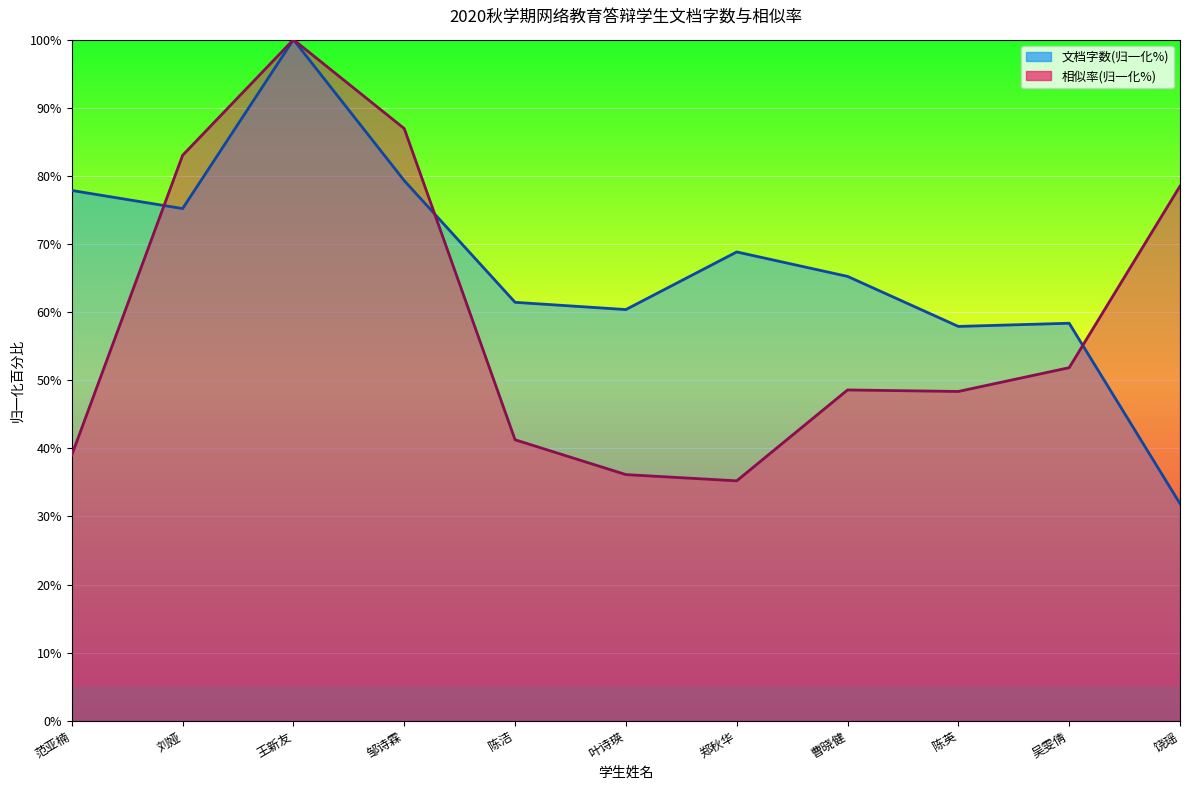

Reading left to right, list all the values displayed in this chart.

文档字数: 77.9	75.2	100.0	79.3	61.4	60.4	68.8	65.2	57.9	58.4	31.9
相似率: 39.0	83.0	100.0	86.9	41.2	36.1	35.2	48.6	48.3	51.8	78.5